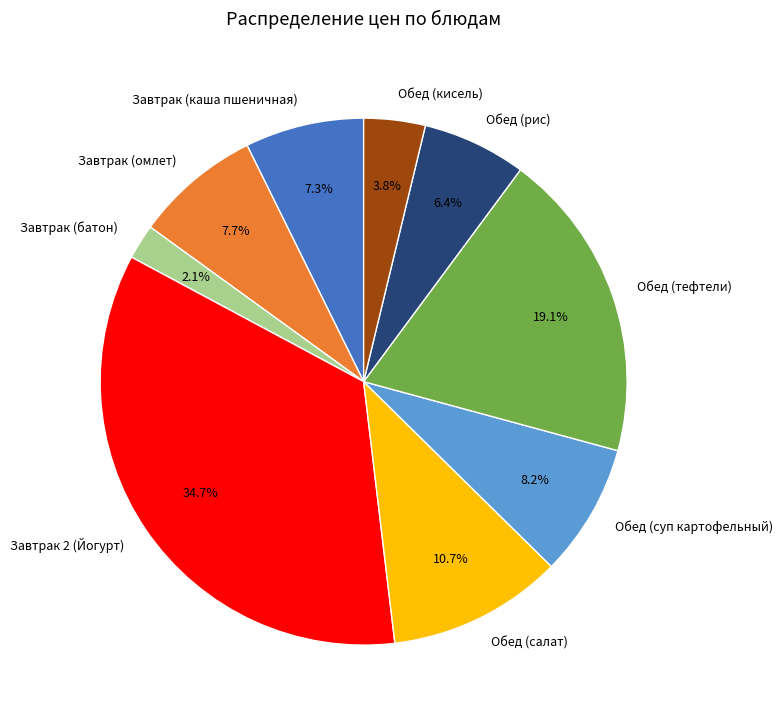

Does Завтрак (каша пшеничная) represent more than half of the total?

No